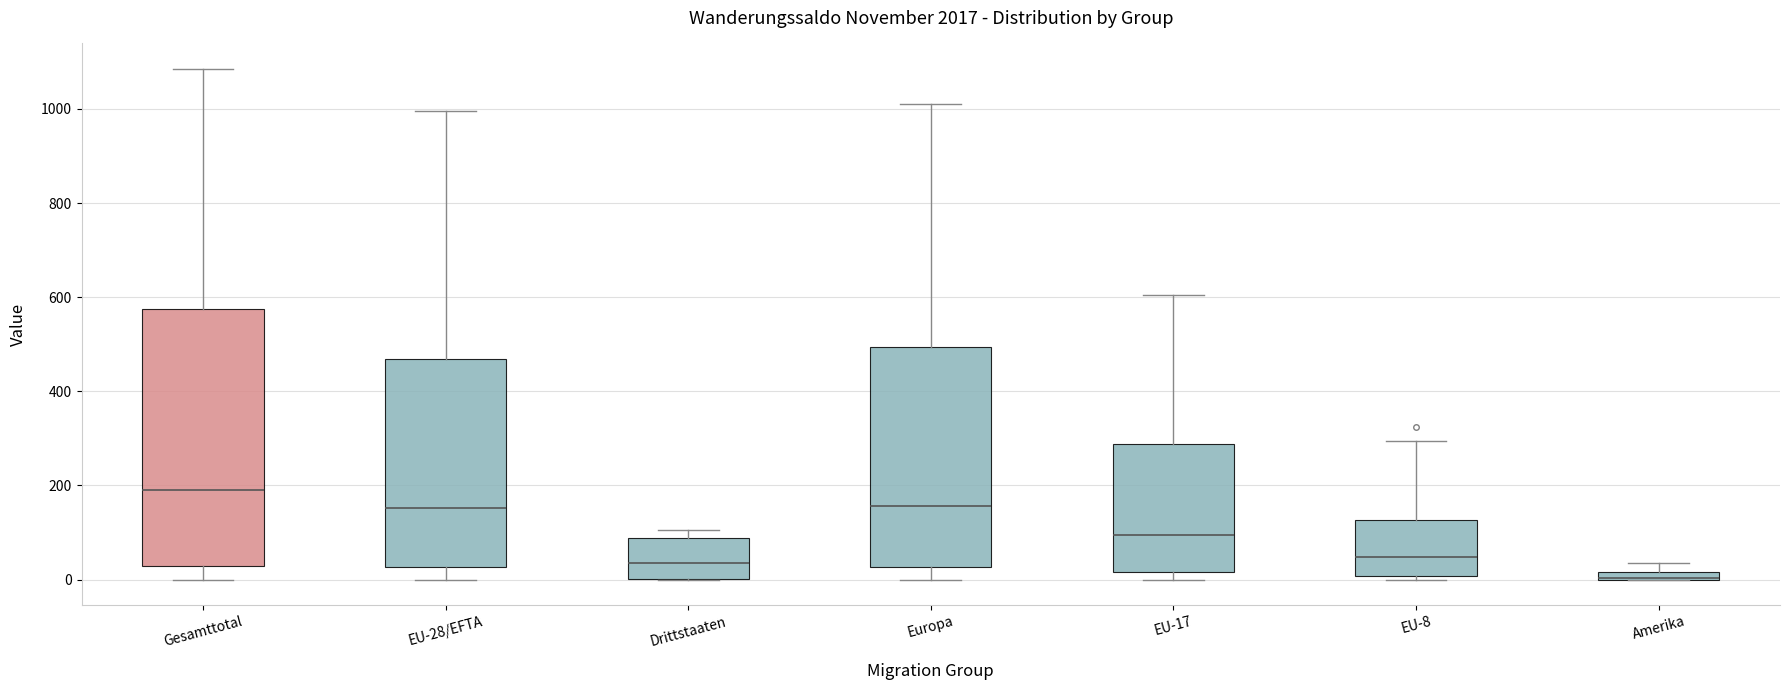

Which box is the tallest, from its lower edge to its upper edge?

Gesamttotal